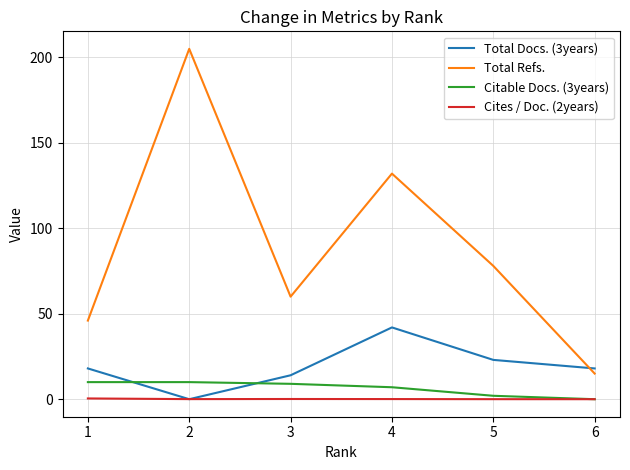

Which series has the largest range (max minus min)?

Total Refs.